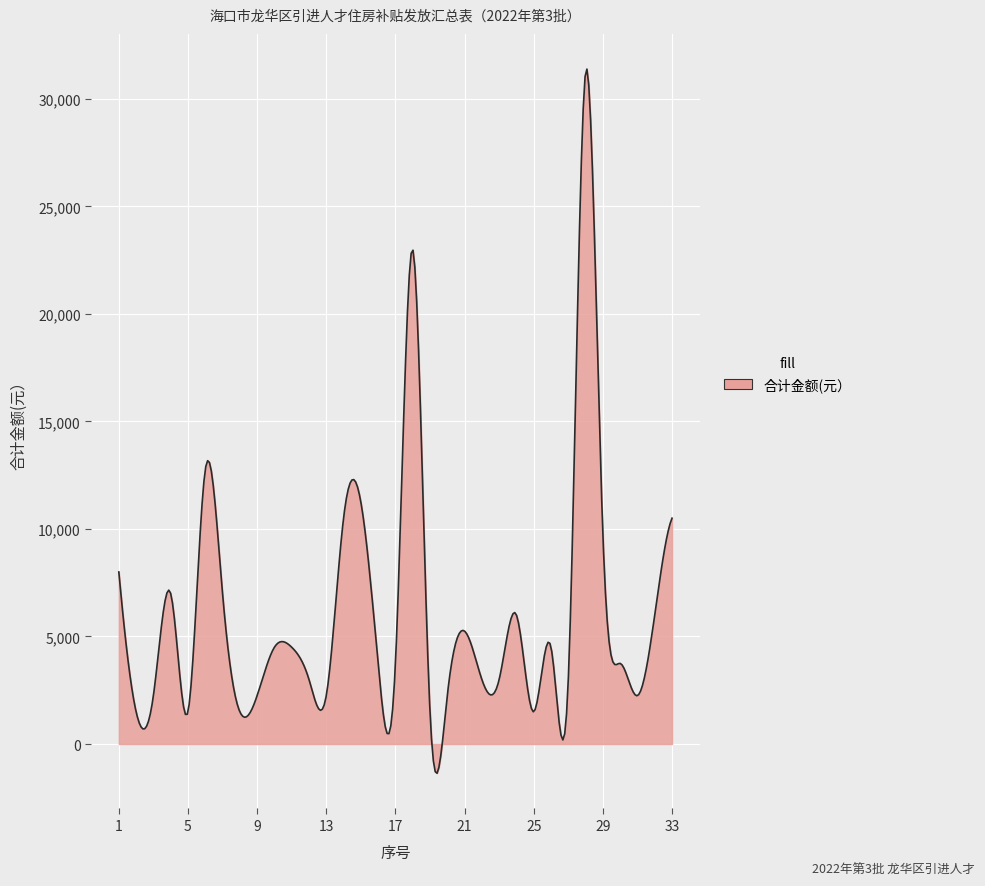

What is the minimum value shown in the chart?

-1359.3